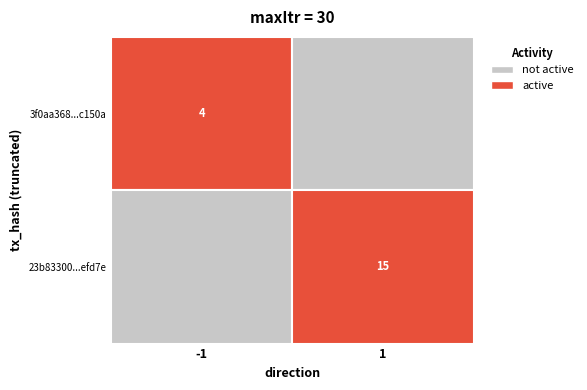

True or false: 3f0aa368795a7d944fa97b43b720e3d308c150a has a value of -1 at direction.

True